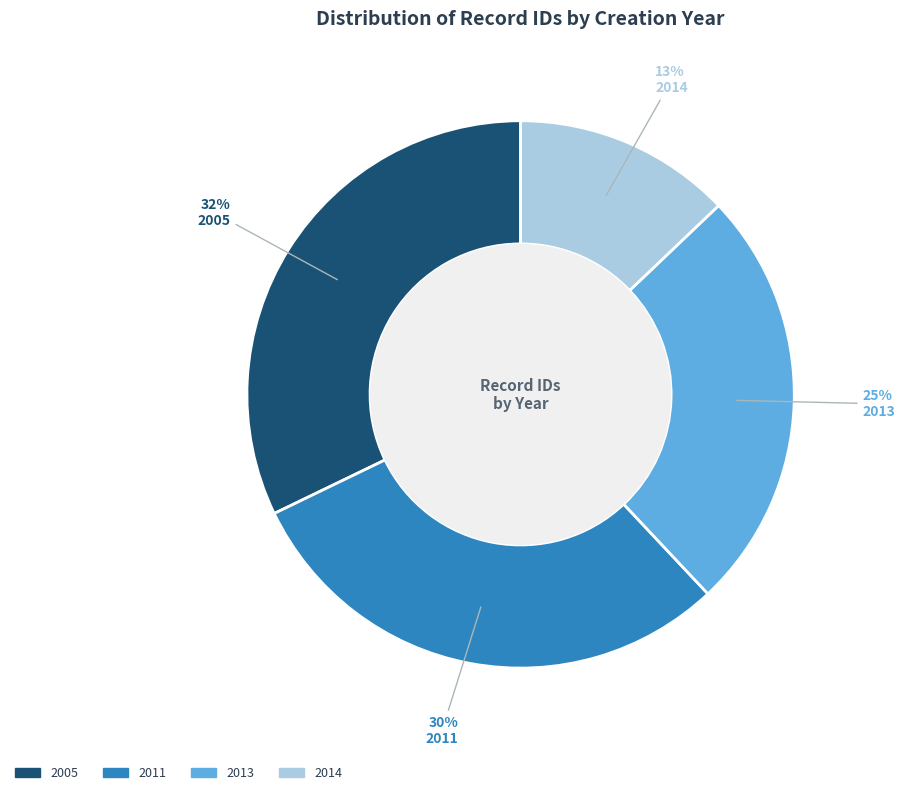

Which slice is the smallest?

2014